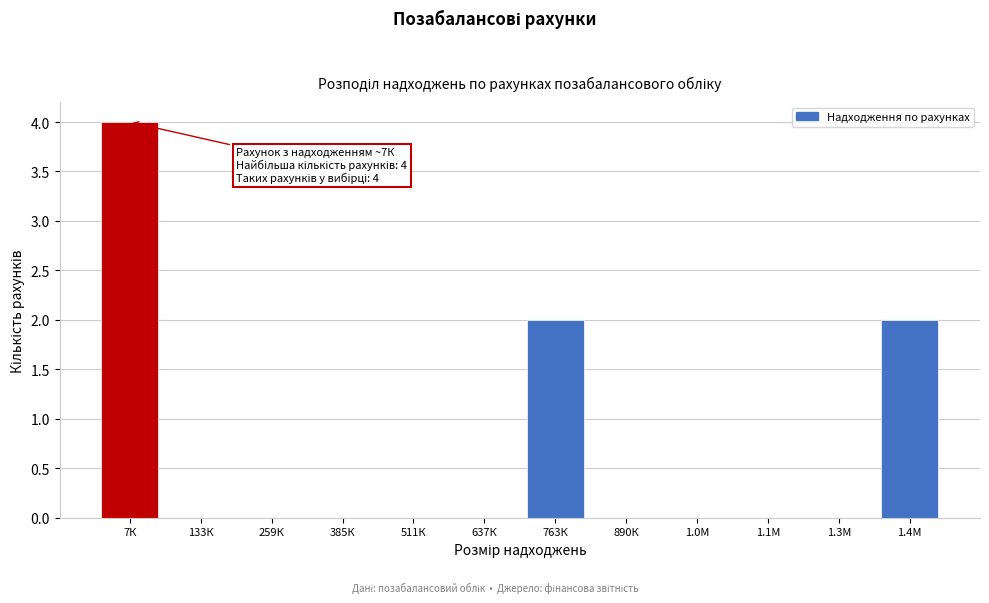

Reading right to left, extract all data points from this chart.

1.4М=2	1.3М=0	1.1М=0	1.0М=0	890К=0	763К=2	637К=0	511К=0	385К=0	259К=0	133К=0	7К=4